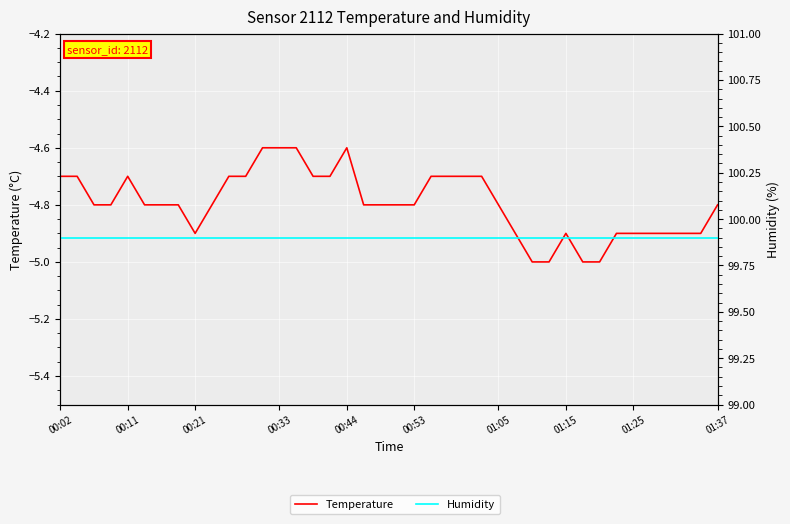

True or false: Temperature has more than 2 points higher than both neighbors.

True